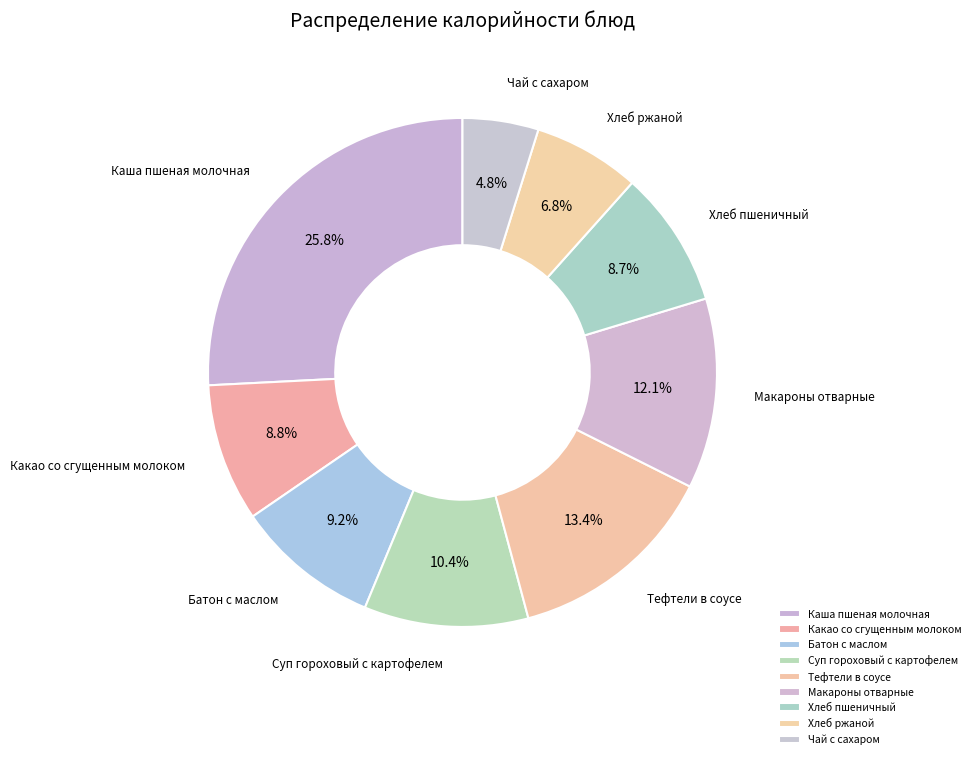

How many segments does this pie chart have?

9